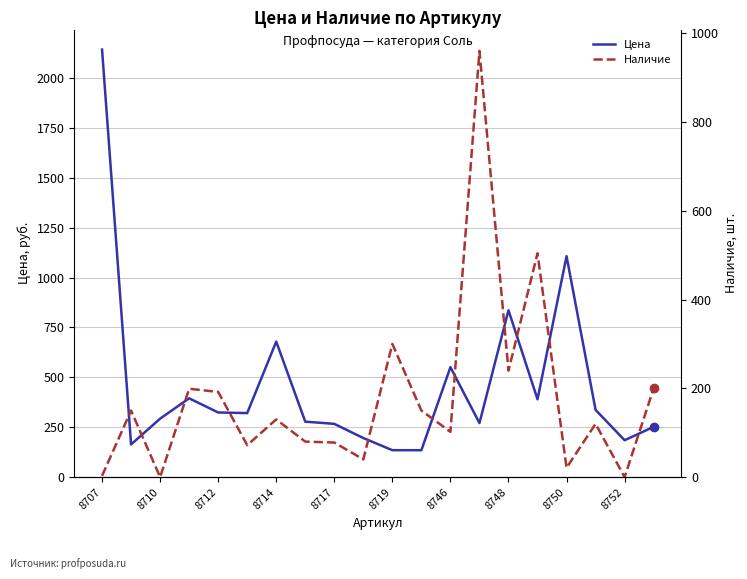

After their last crossing, which series has the higher values: Цена or Наличие?

Цена